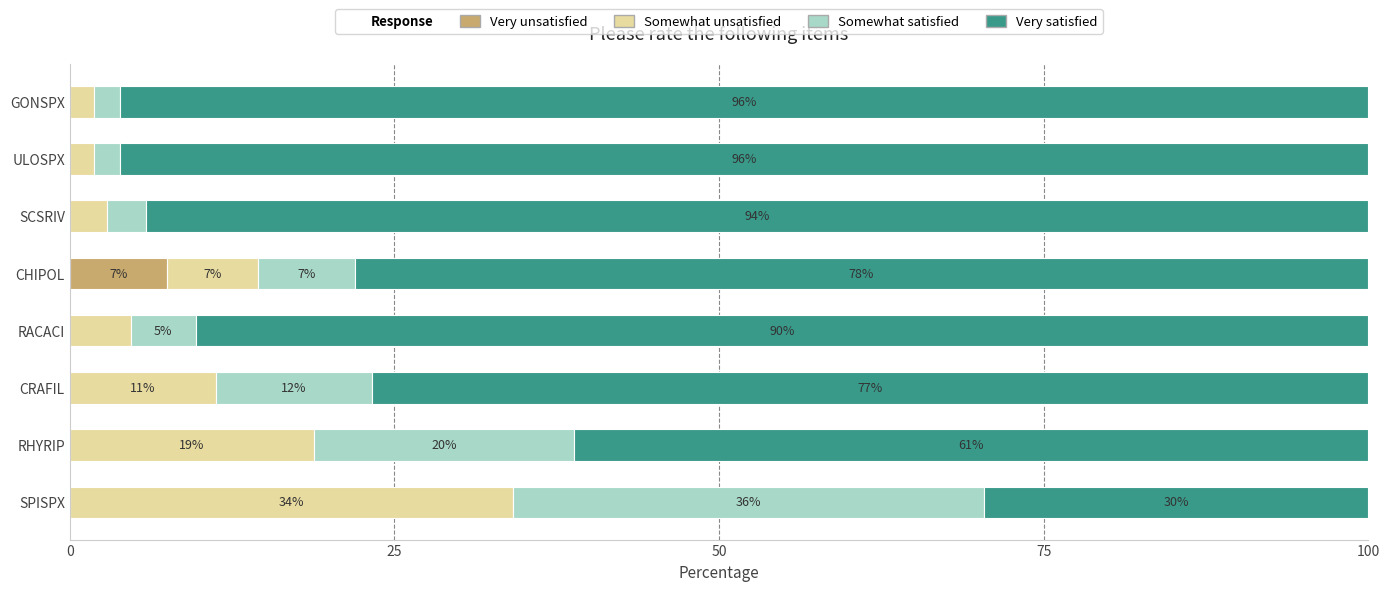

What is the total value across all series at CRAFIL?

100.0